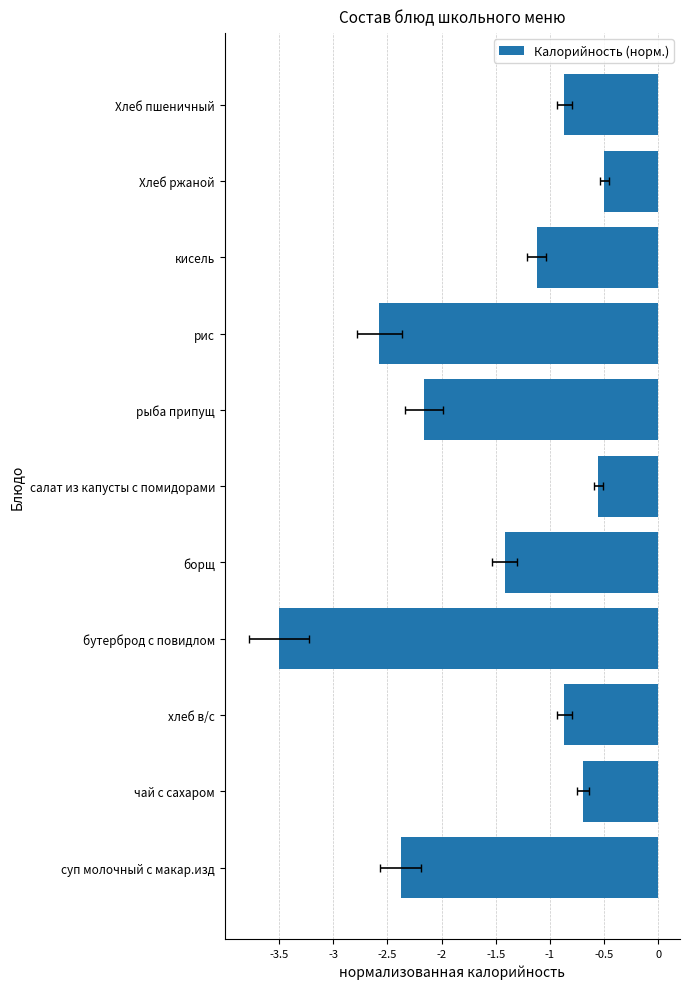

What is the sum of all values?

-16.6